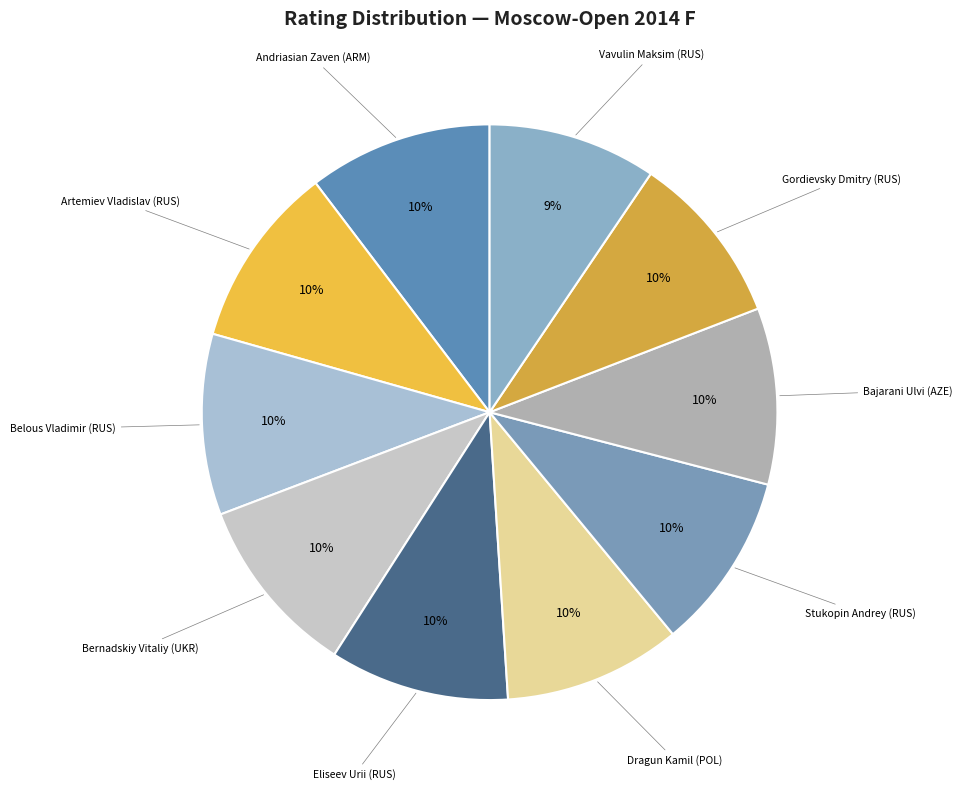

How many segments does this pie chart have?

10